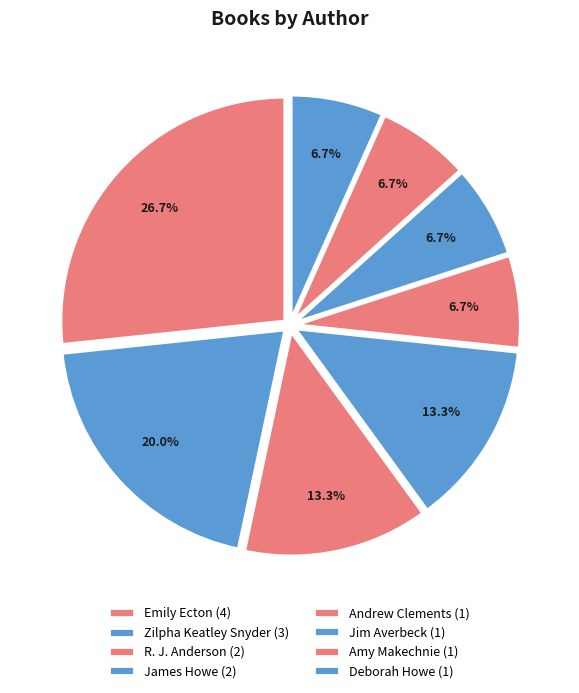

How many segments does this pie chart have?

8